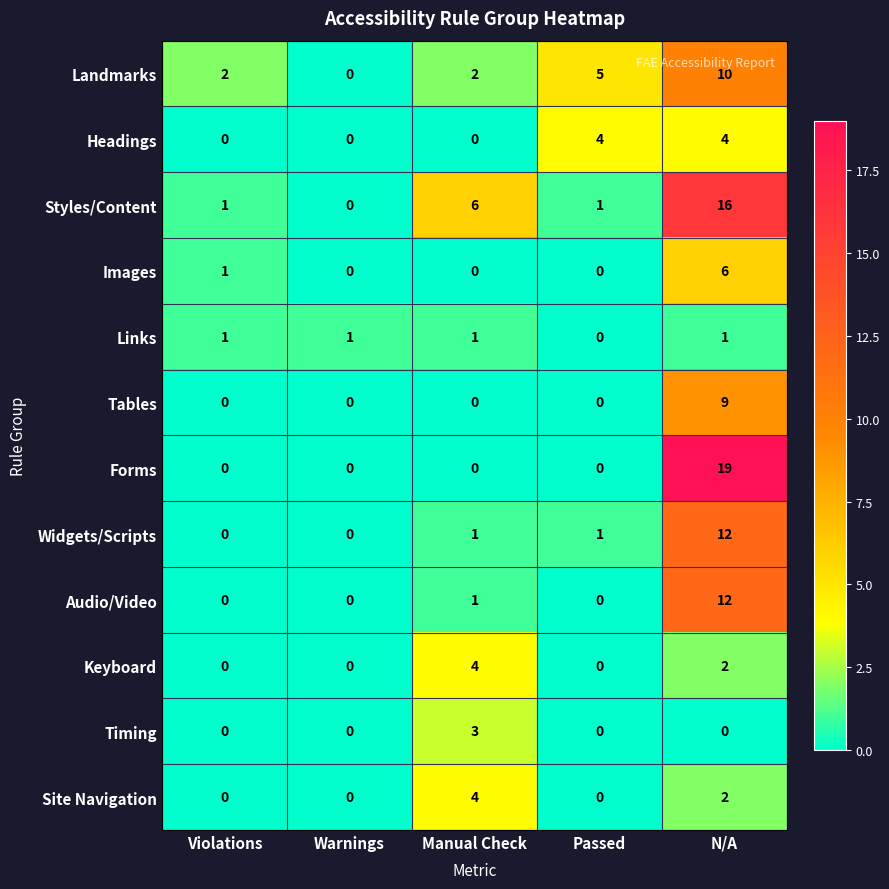

At which label does Forms reach its peak?

N/A